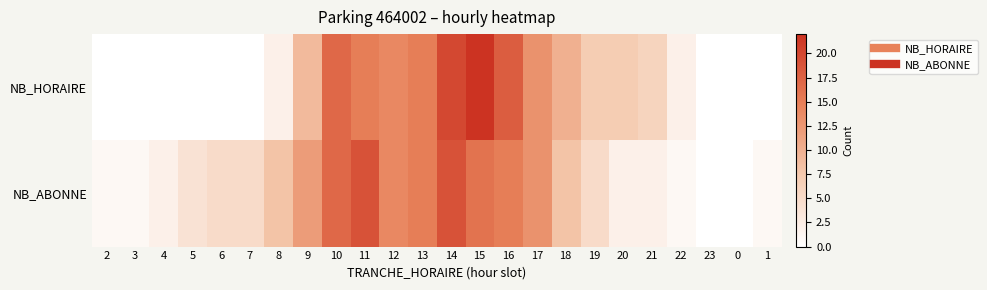

List the series in order of their peak value, highest first.

NB_HORAIRE, NB_ABONNE